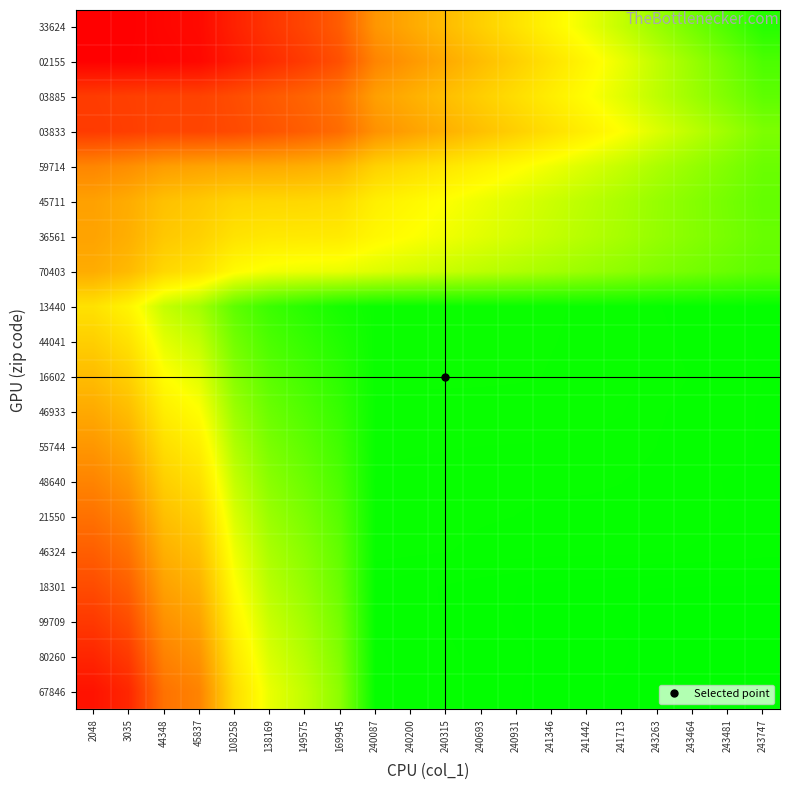

At how many categories does at least one series exceed 157669?

18